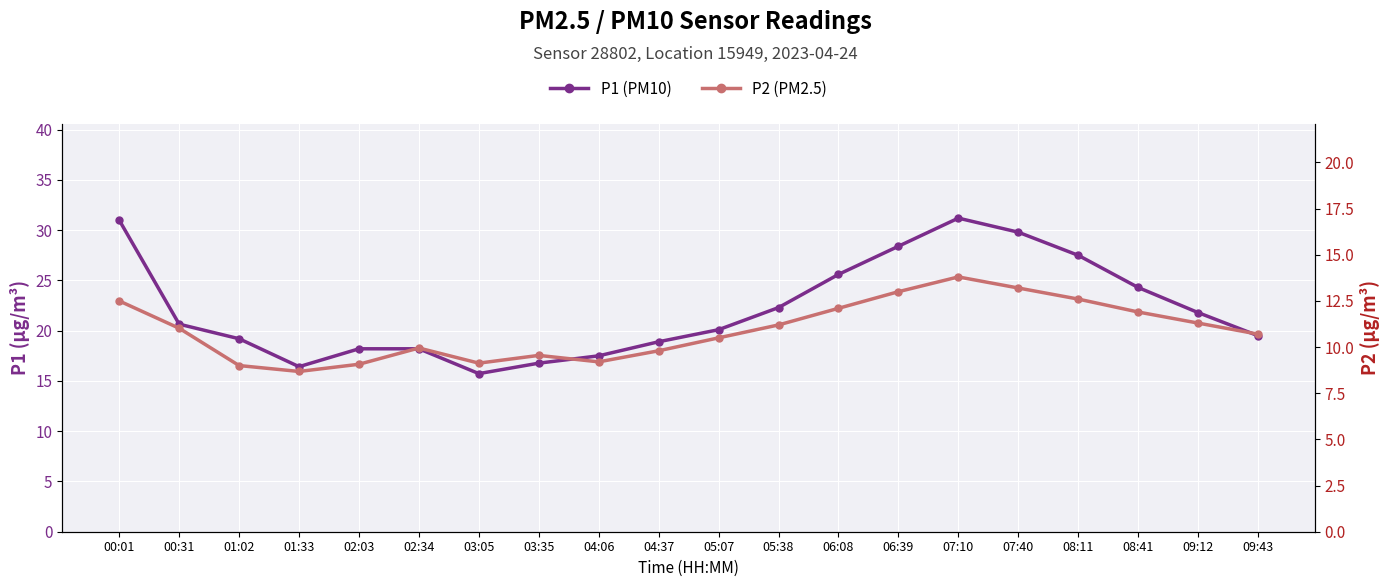

What are all the series names shown in the legend?

P1 (PM10), P2 (PM2.5)